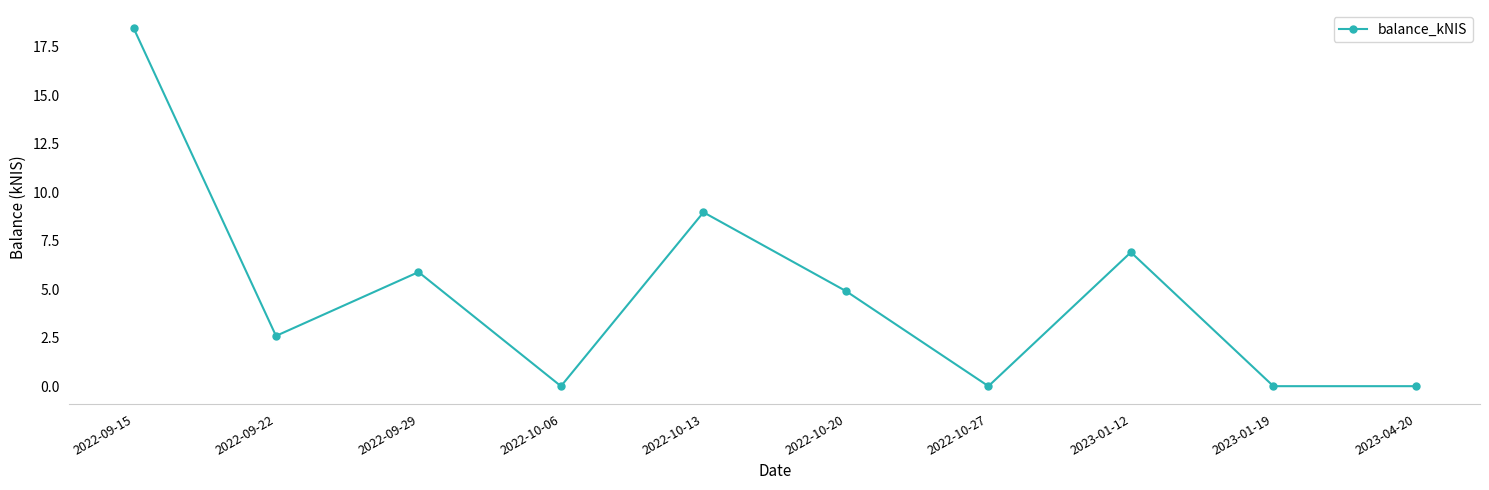

The chart shows a value of 30.9 at 2022-09-15. True or false?

False